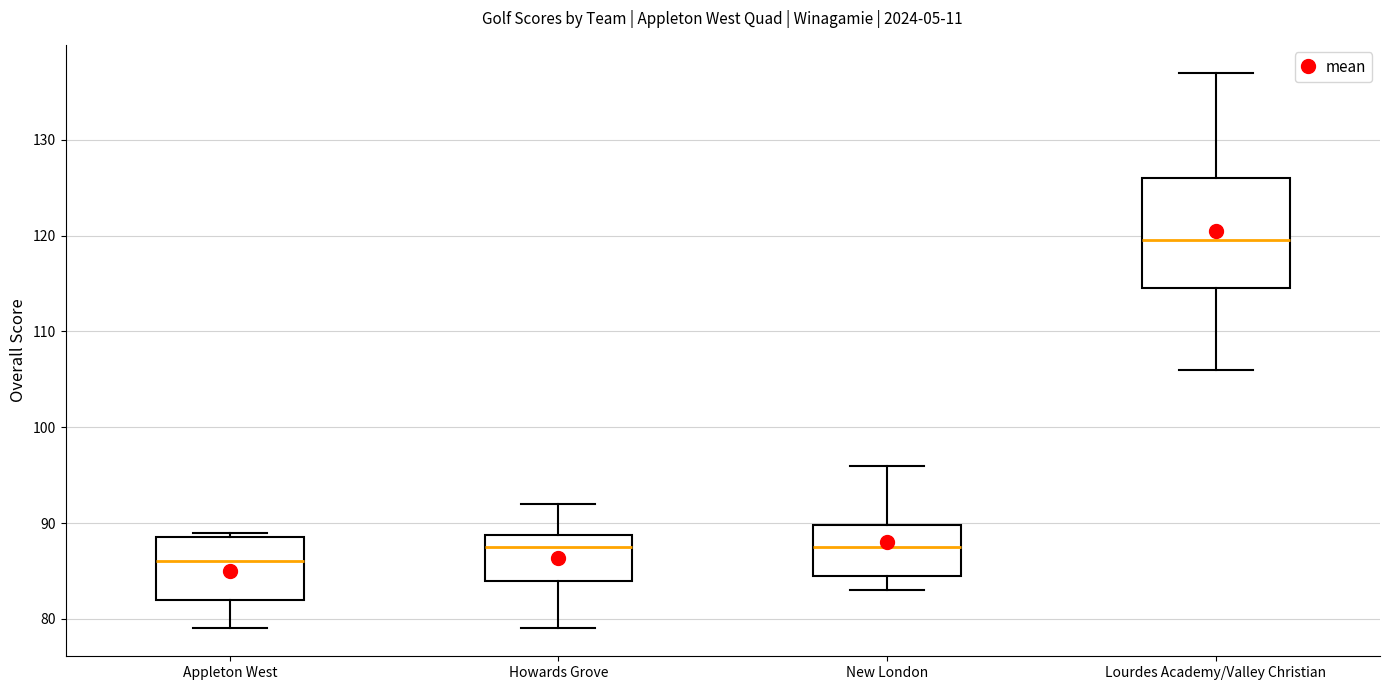

Reading left to right, read every box against the y-axis: the position of its median line, the range the box covers, and the ends of its whiskers. The values are not printed on the chart, so give them approximately, as read against the axis.

Appleton West: median 86, box 82 to 89, whiskers 79 to 89 (just above the box's upper edge)
Howards Grove: median 88, box 84 to 89, whiskers 79 to 92
New London: median 88, box 85 to 90, whiskers 83 to 96
Lourdes Academy/Valley Christian: median 120, box 115 to 126, whiskers 106 to 137